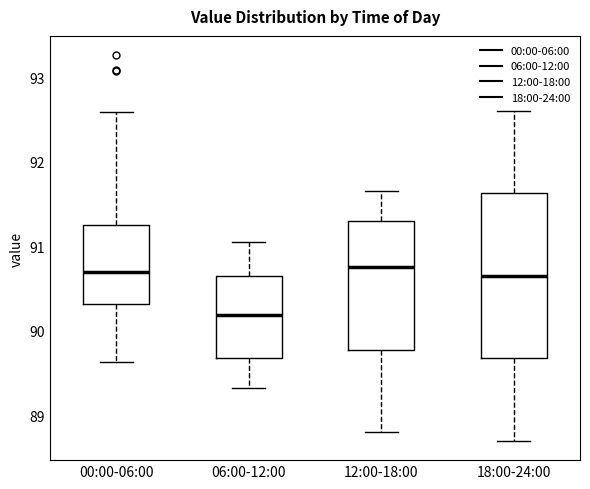

Where does the median line of the box for 18:00-24:00 sit on the y-axis? The values are not printed on the chart, so give them approximately, as read against the axis.

90.7